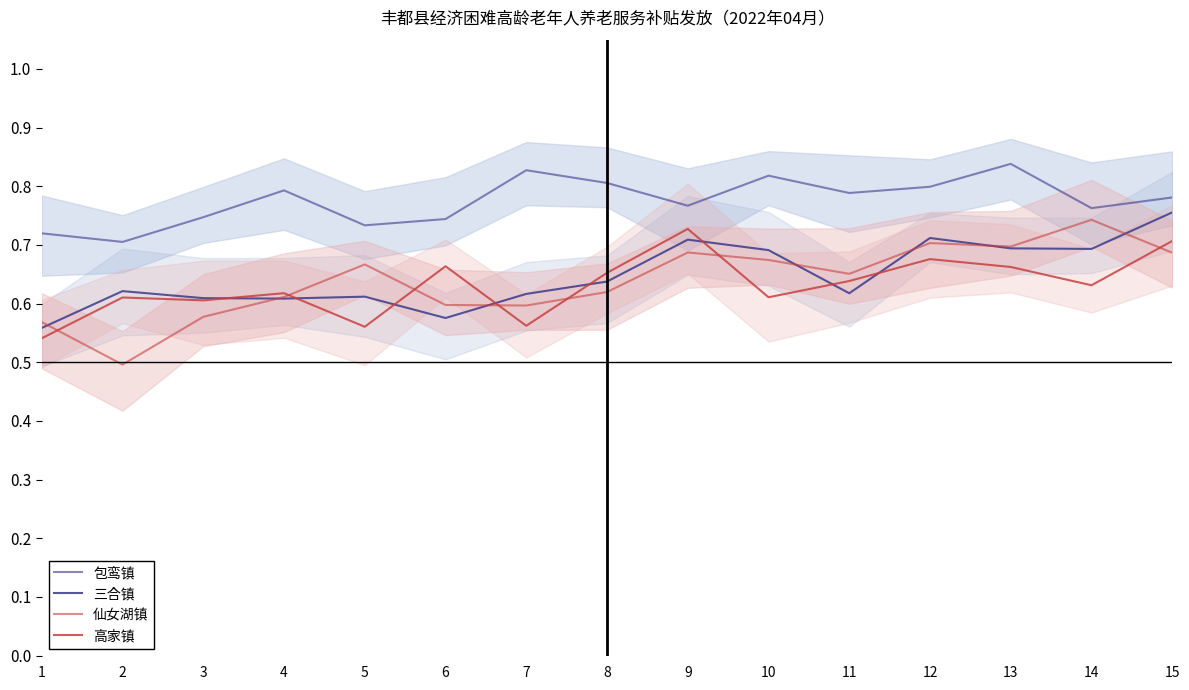

True or false: 包鸾镇 has more than 0 points higher than both neighbors.

True